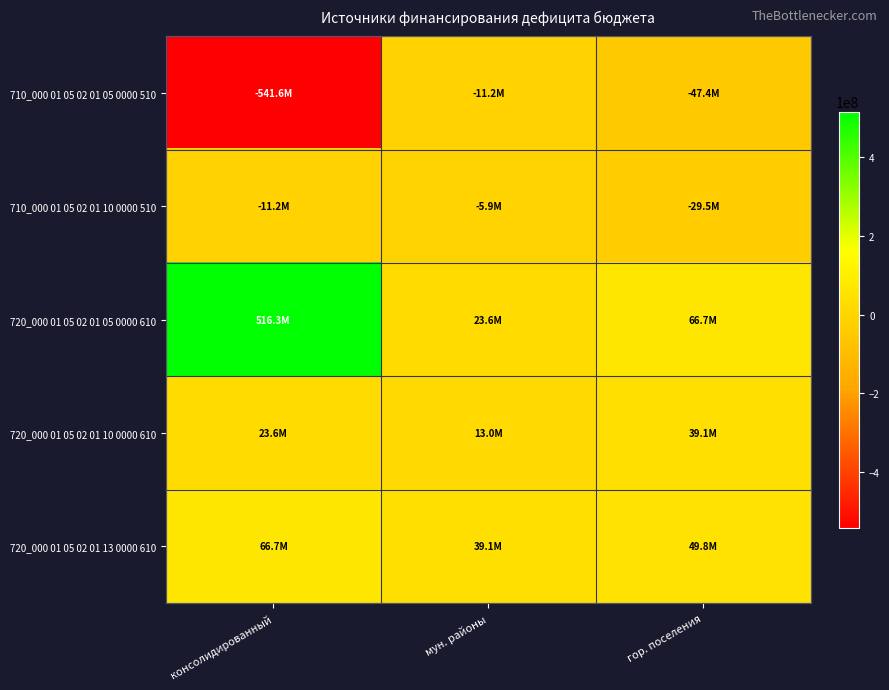

Rank the series by their maximum value, from lowest to highest.

710_000 01 05 02 01 05 0000 510, 710_000 01 05 02 01 10 0000 510, 720_000 01 05 02 01 10 0000 610, 720_000 01 05 02 01 13 0000 610, 720_000 01 05 02 01 05 0000 610